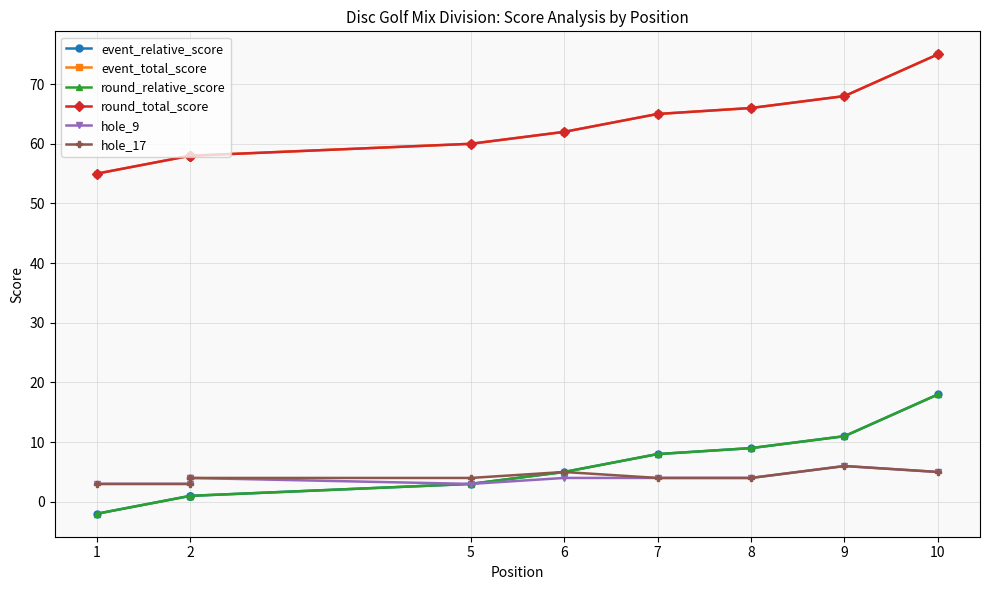

What are all the series names shown in the legend?

event_relative_score, event_total_score, round_relative_score, round_total_score, hole_9, hole_17